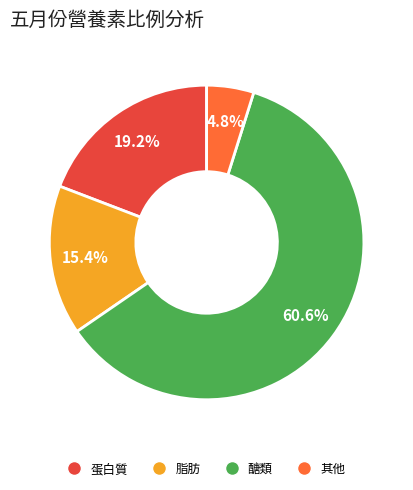

Rank the categories by value from highest to lowest.

醣類, 蛋白質, 脂肪, 其他